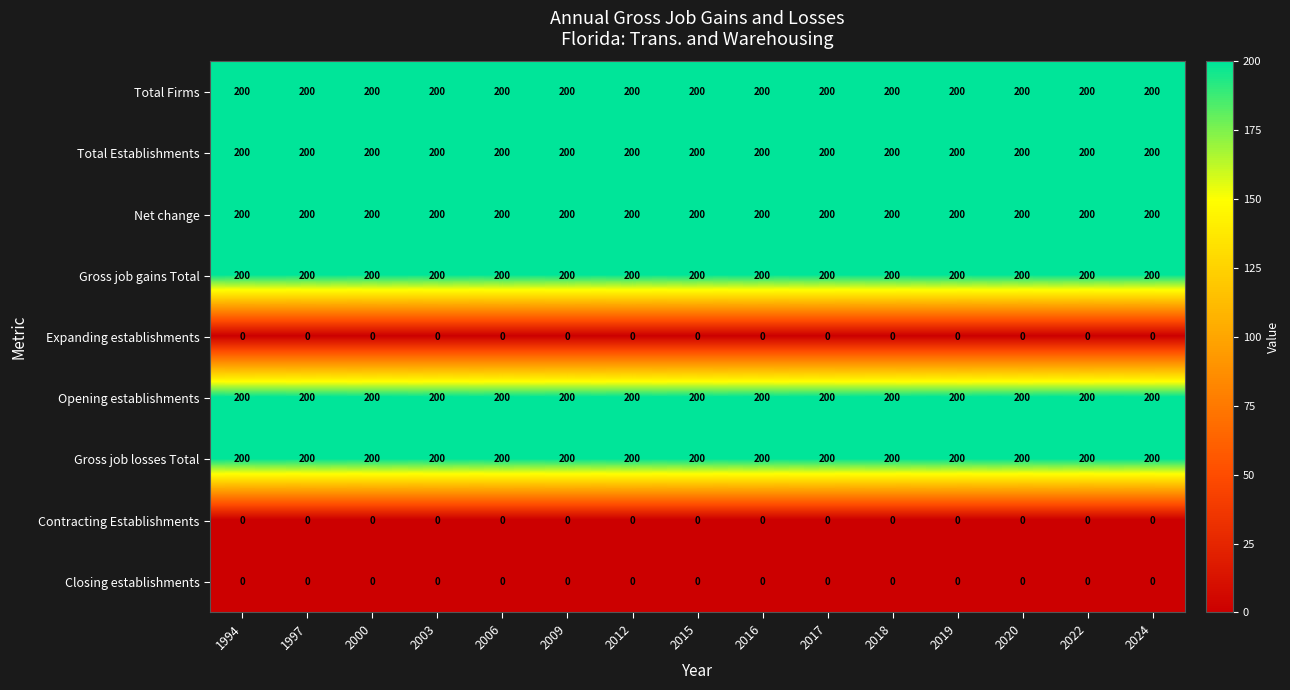

What is the spread (max minus min) of values at 2012?

200